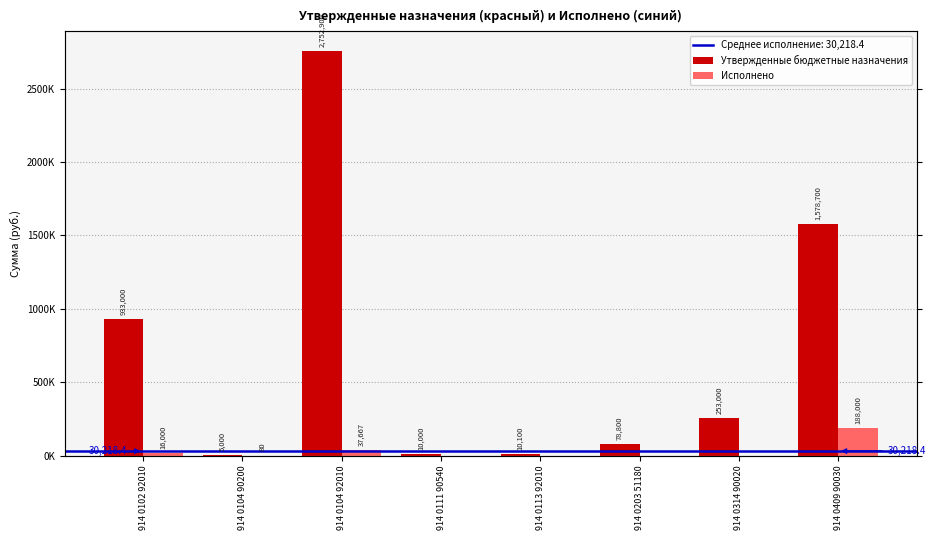

Does the chart contain stacked bars?

No